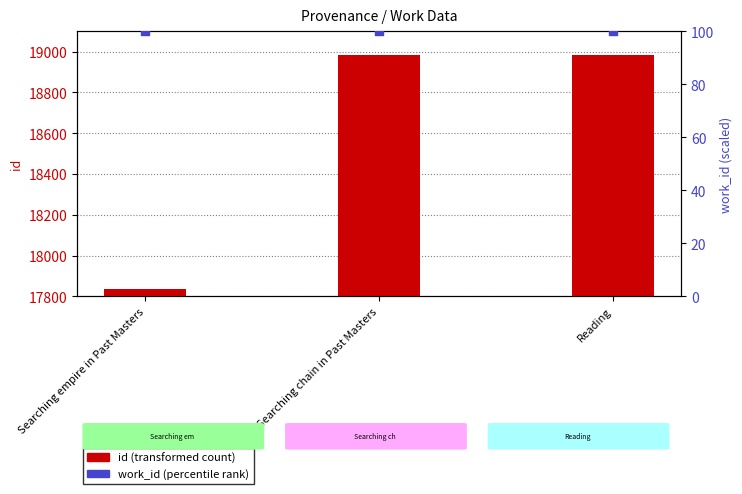

Is the value of work_id at Searching empire in Past Masters greater than the value of id at Searching chain in Past Masters?

No